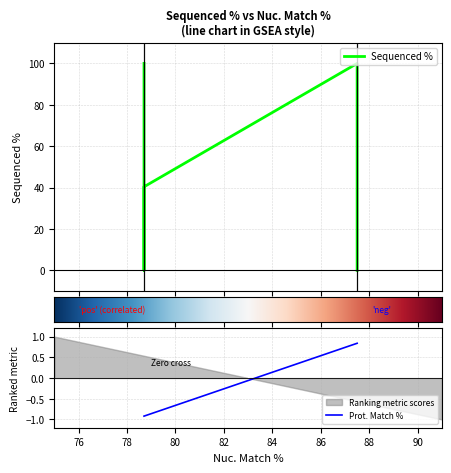

Does the chart have visible grid lines?

Yes